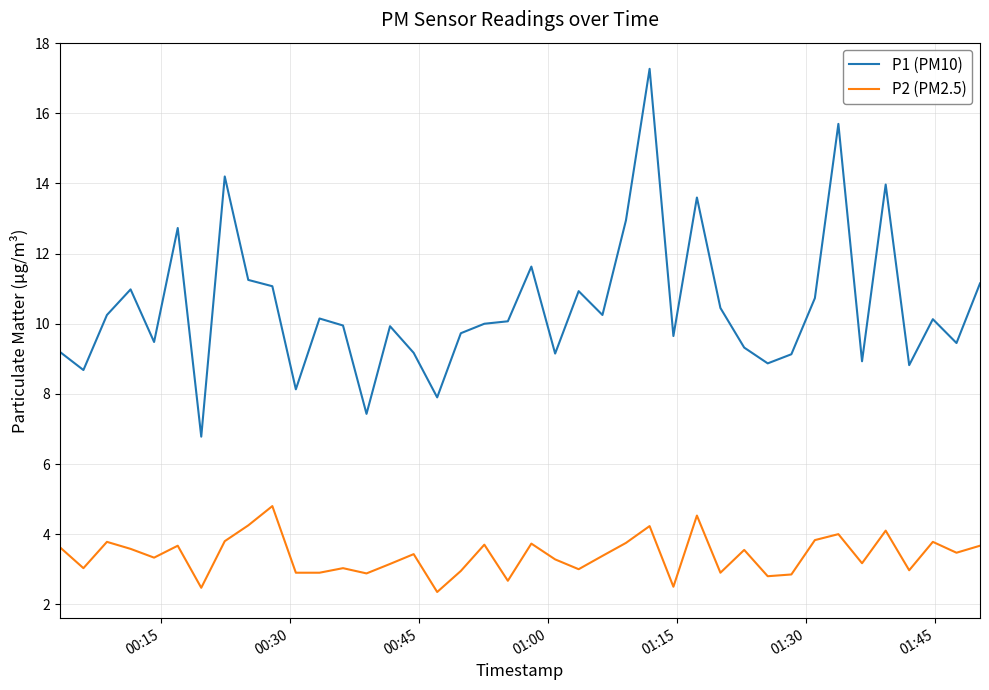

Which series has the largest total across all categories?

P1 (PM10)